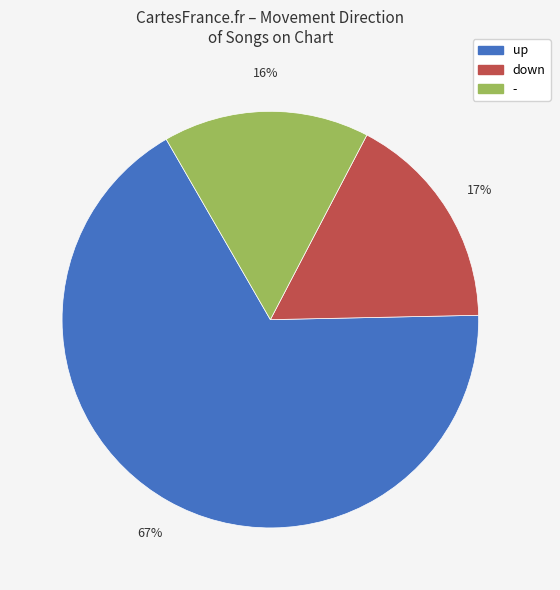

Which slice is the largest?

up